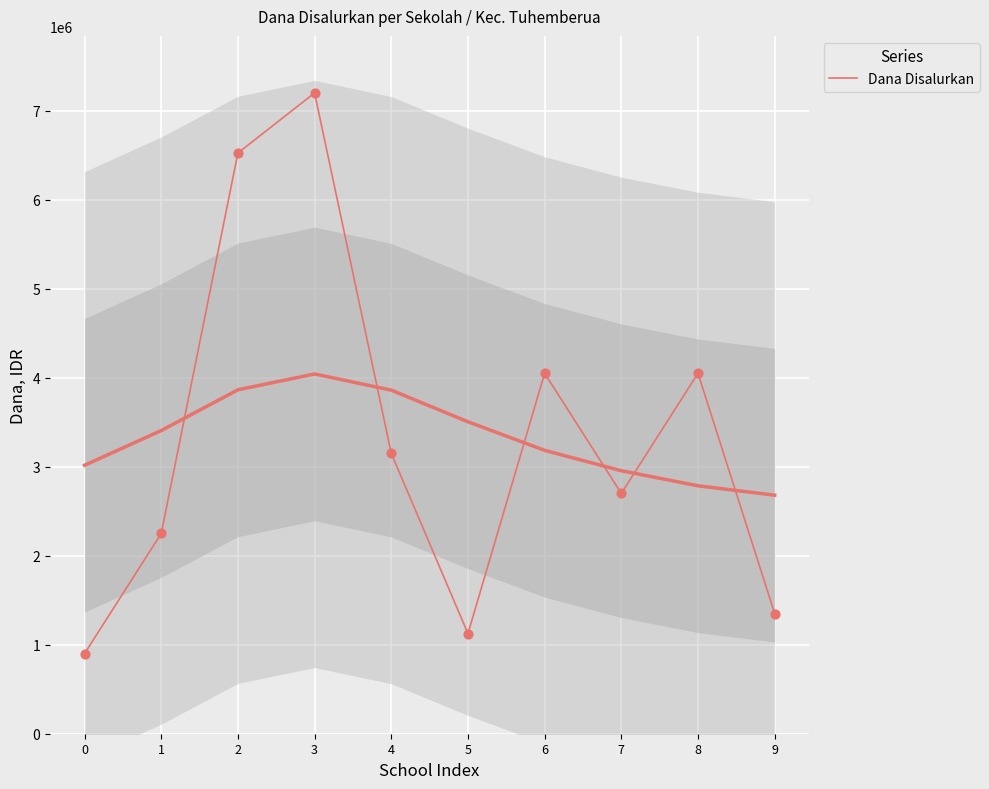

Which has a higher value, 1 or 6?

6